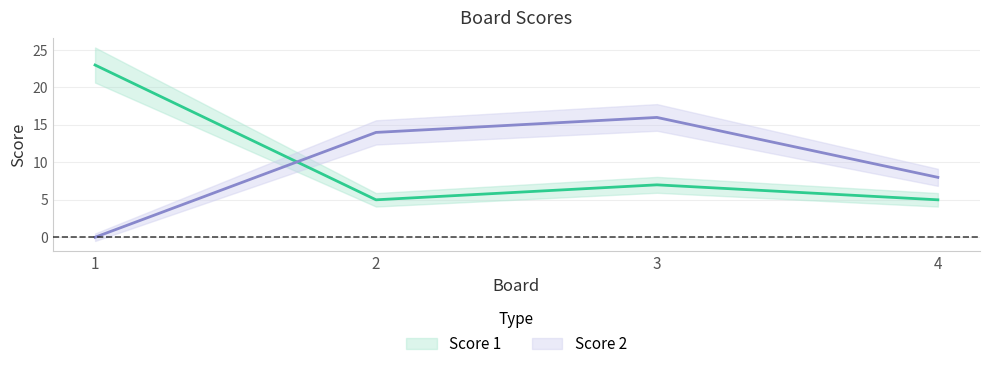

How many values in the Score 2 series are below 14?

2